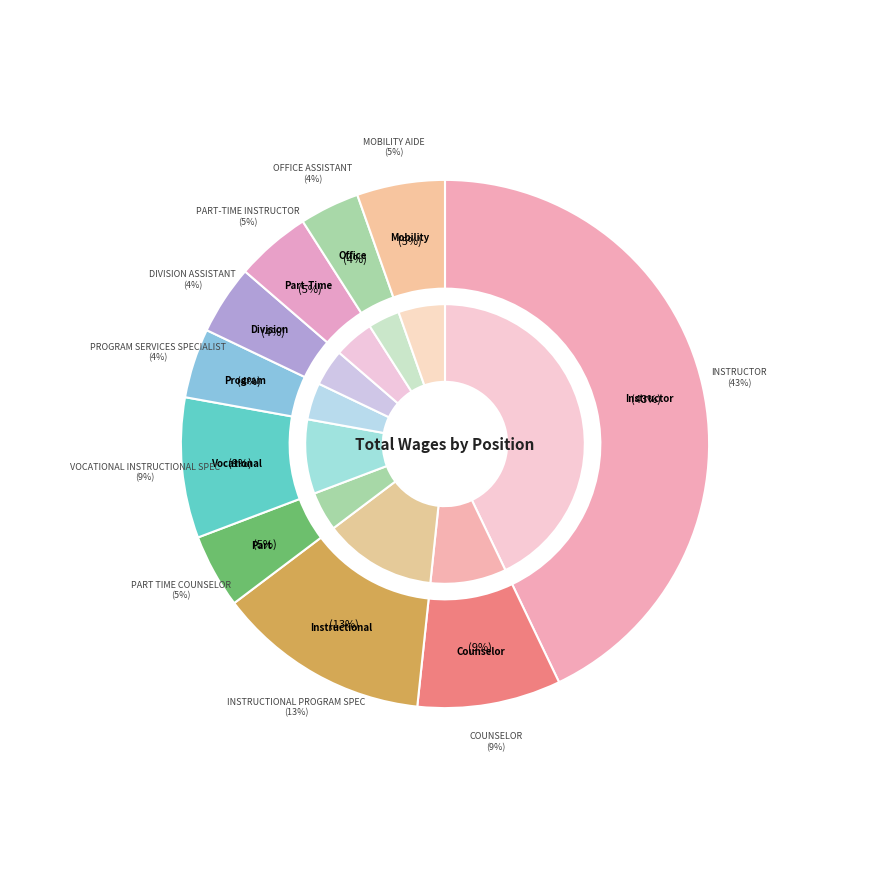

Which slice is the smallest?

Office Assistant